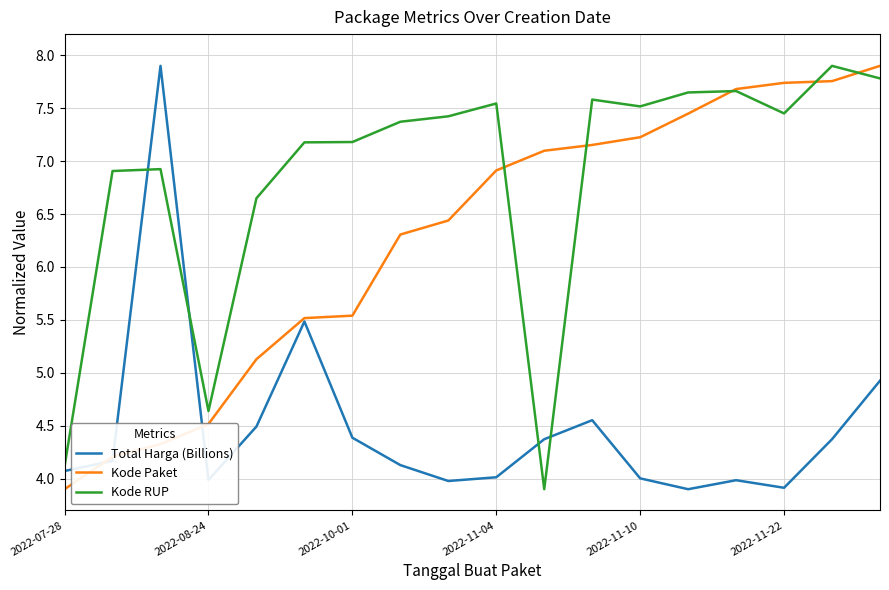

What is the minimum value for Kode RUP?

3.9